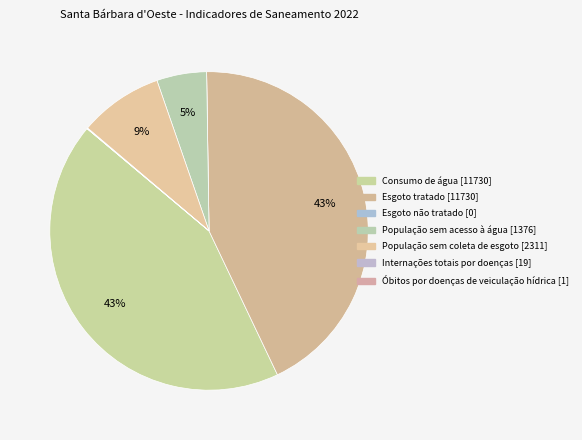

What is the largest slice in the pie chart?

Consumo de água